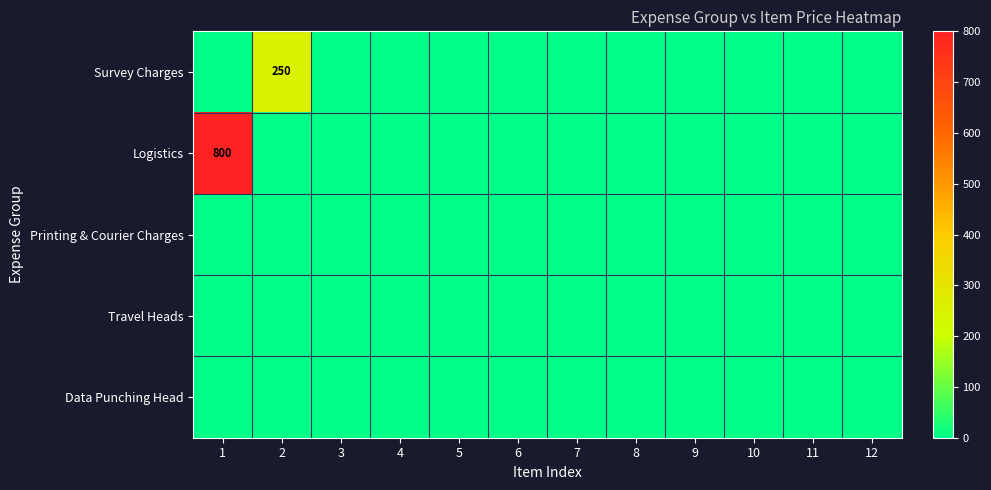

The Travel Heads series shows 0 at 4. True or false?

True